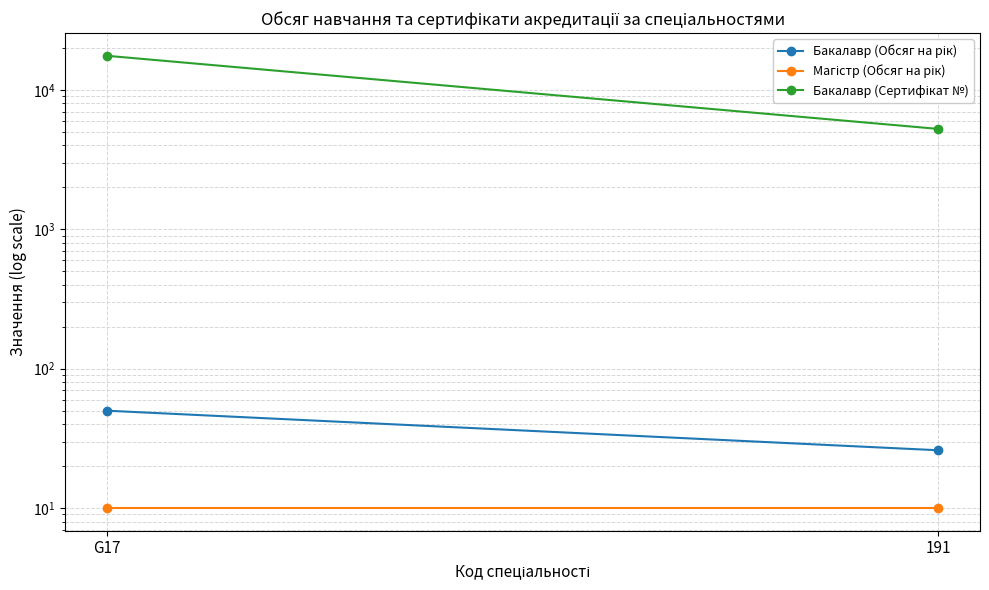

List the labels in order of Бакалавр (Сертифікат №) value, largest first.

G17, 191